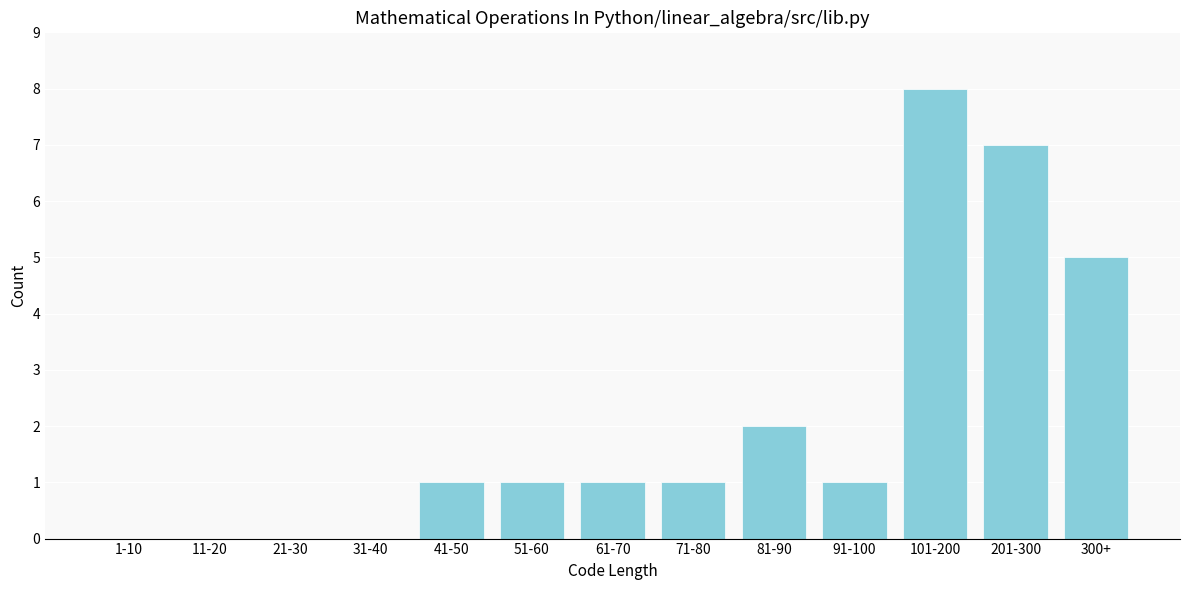

Reading left to right, list all the values displayed in this chart.

1-10=0	11-20=0	21-30=0	31-40=0	41-50=1	51-60=1	61-70=1	71-80=1	81-90=2	91-100=1	101-200=8	201-300=7	300+=5